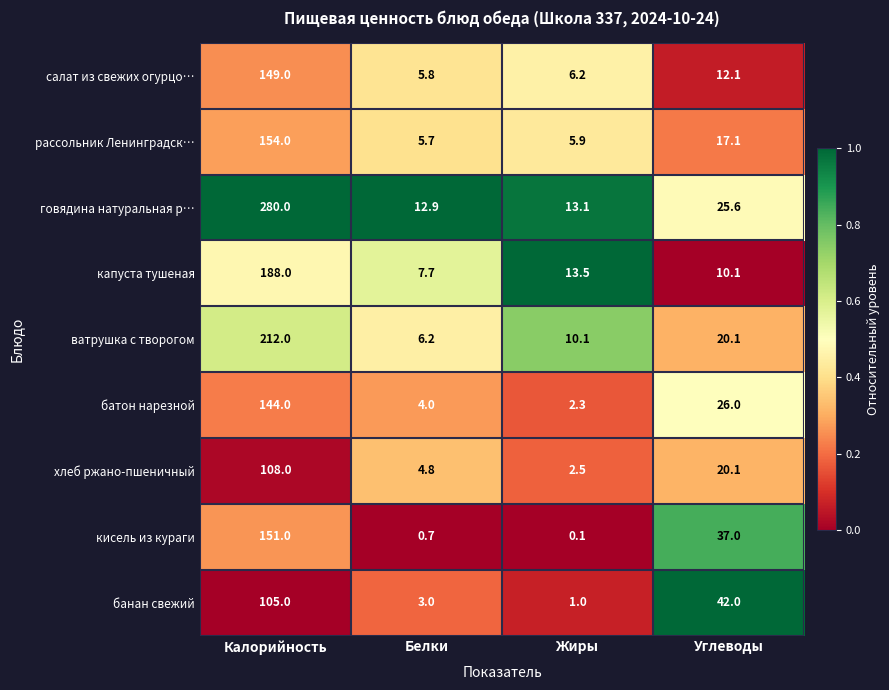

Count the number of data series in this chart.

9